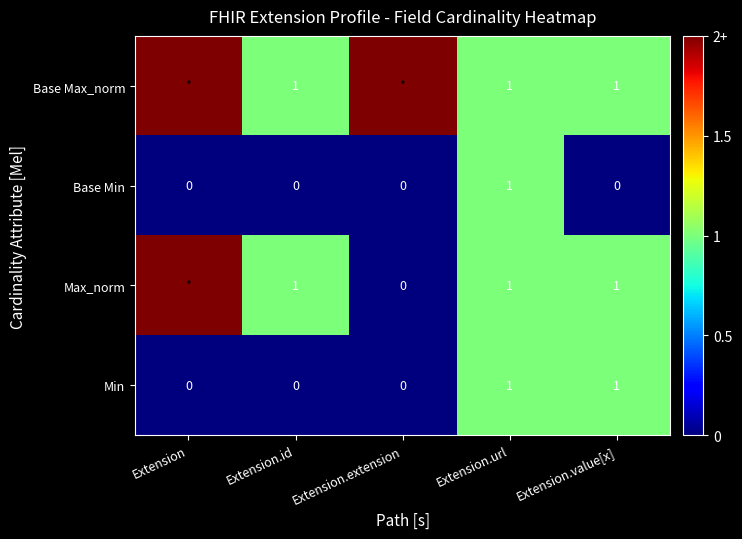

The Base Min series shows 0 at Extension.value[x]. True or false?

True